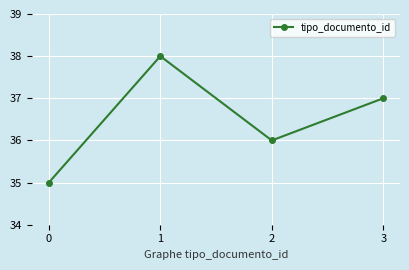

At which category does the data reach its first local valley?

2